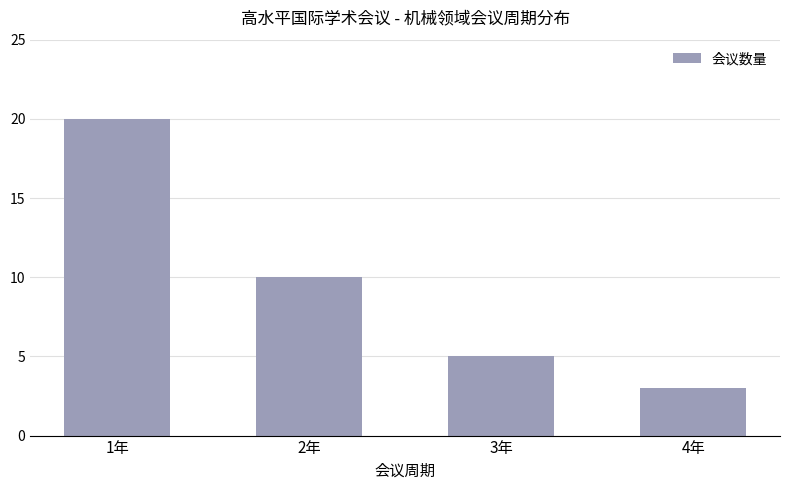

List the labels in order of value, largest first.

1年, 2年, 3年, 4年